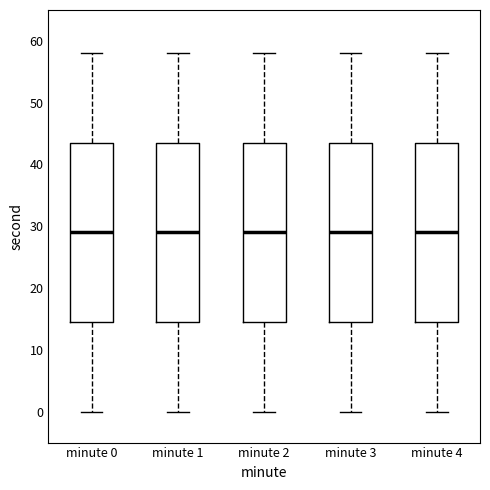

Reading left to right, transcribe this box plot: for each box, give where its median line is, the range the box spans, and where its two whiskers end, as read against the y-axis. The values are not printed on the chart, so give them approximately, as read against the axis.

minute 0: median 29, box 15 to 44, whiskers 0 to 58
minute 1: median 29, box 15 to 44, whiskers 0 to 58
minute 2: median 29, box 15 to 44, whiskers 0 to 58
minute 3: median 29, box 15 to 44, whiskers 0 to 58
minute 4: median 29, box 15 to 44, whiskers 0 to 58